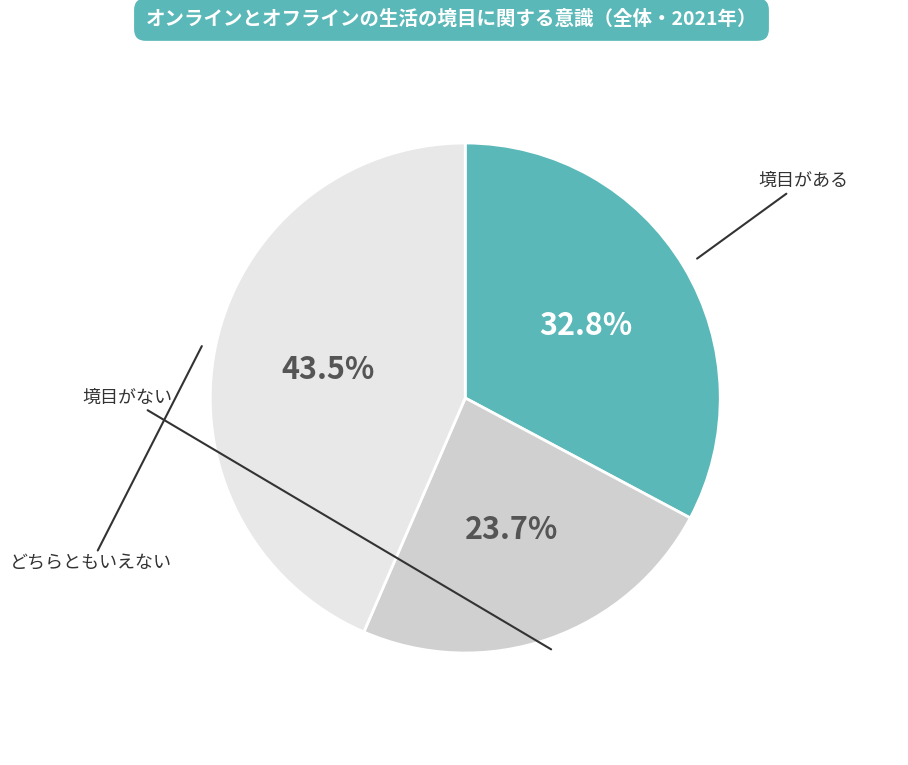

Is there any slice that represents more than half of the pie?

No